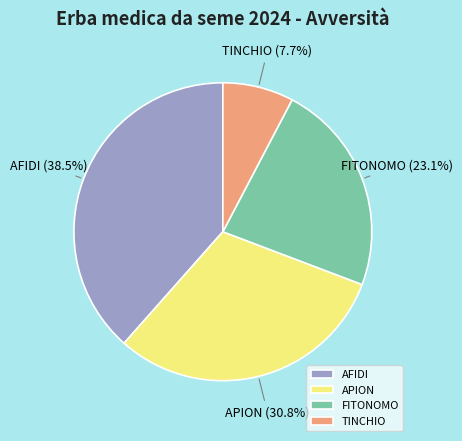

Which category has the biggest portion of the pie?

AFIDI